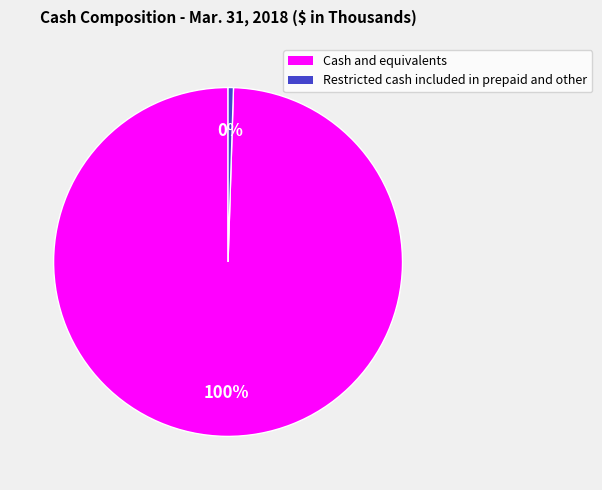

True or false: Cash and equivalents accounts for 100% of the total.

True